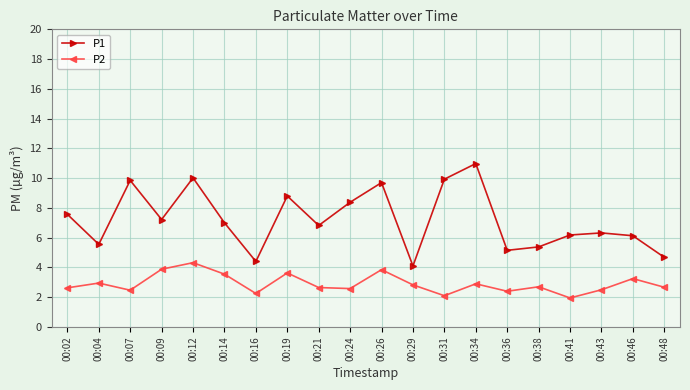

What is the difference between the P1 values at 00:26 and 00:19?

0.9